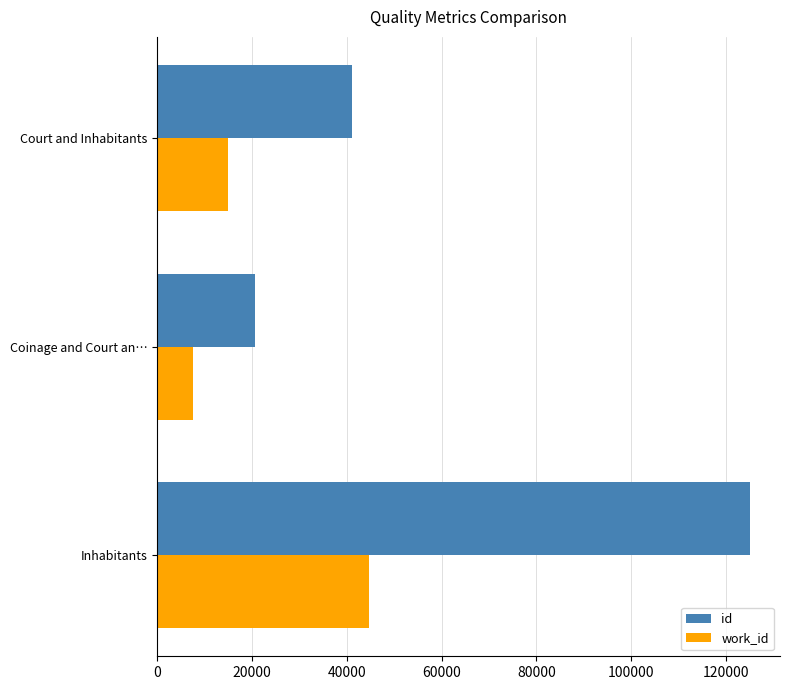

What is the difference between the maximum and second lowest values in the work_id series?

29878